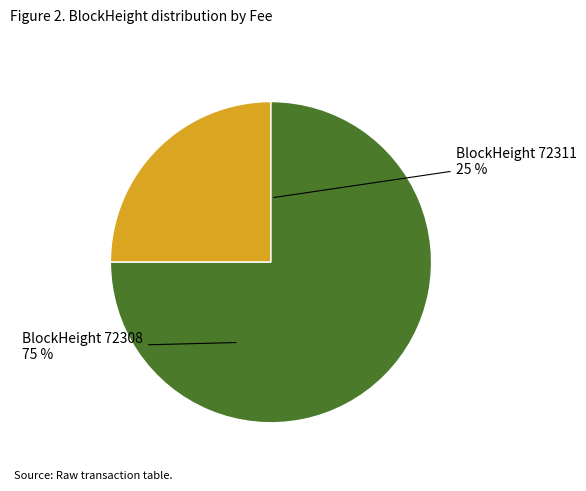

To the nearest percent, what is the difference between the largest and smallest slice percentages?

50%